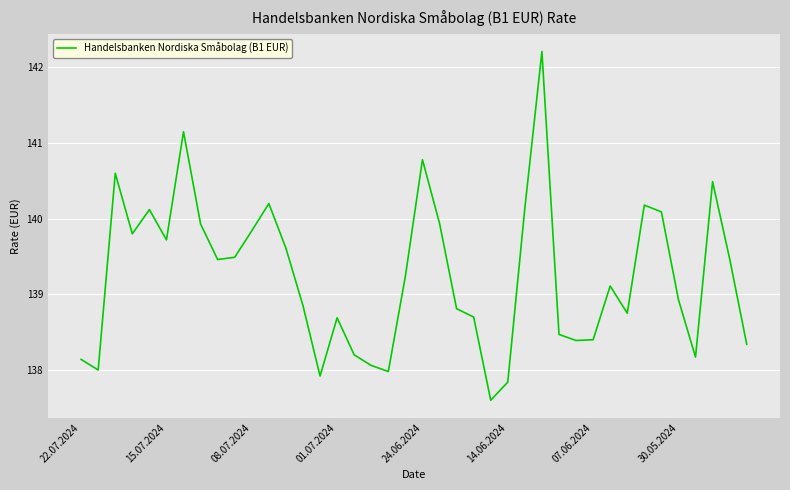

What is the greatest value displayed?

142.2